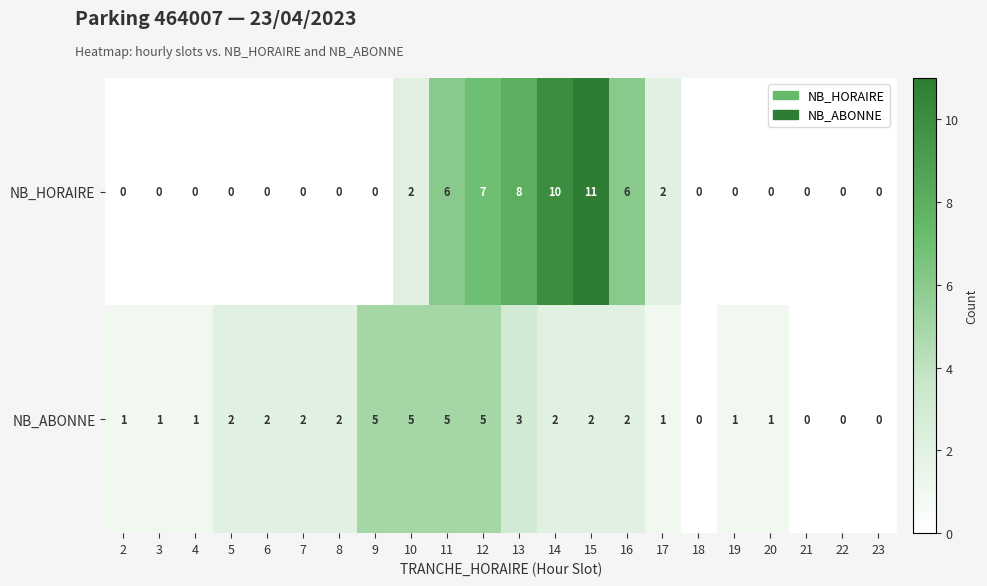

Is it true that NB_HORAIRE equals 0 at 8?

True